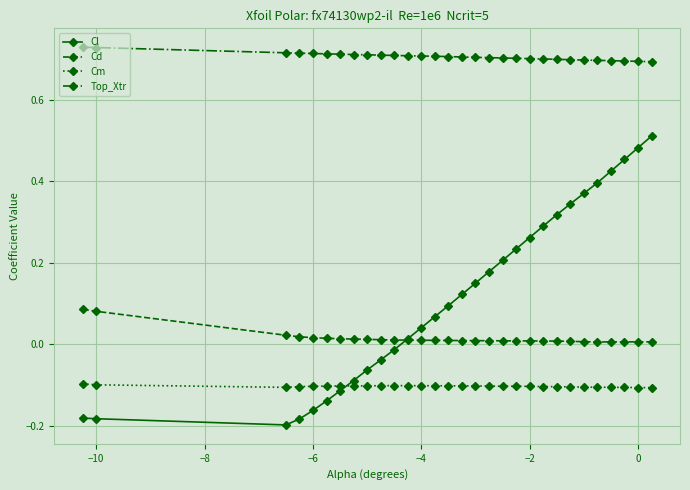

True or false: Cl and Cm cross at least once.

True